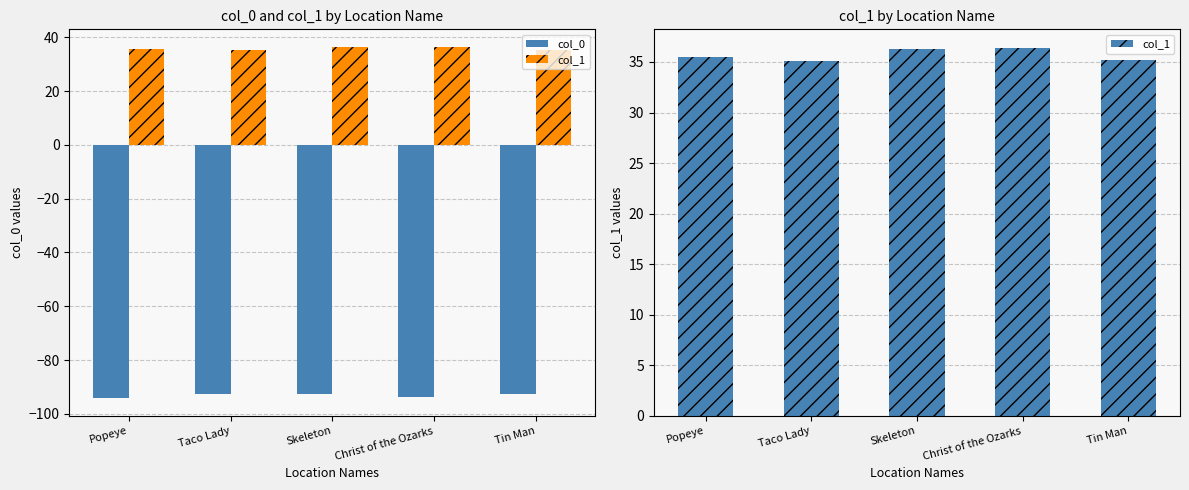

What is the difference between the col_1 values at Skeleton and Taco Lady?

1.2